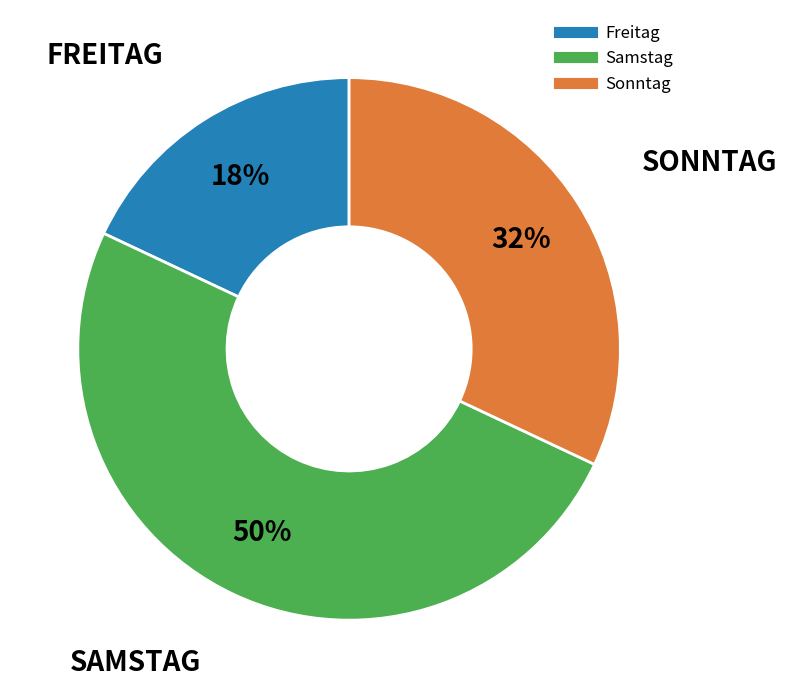

Approximately how many times larger is the value at Freitag compared to Samstag?

0.4